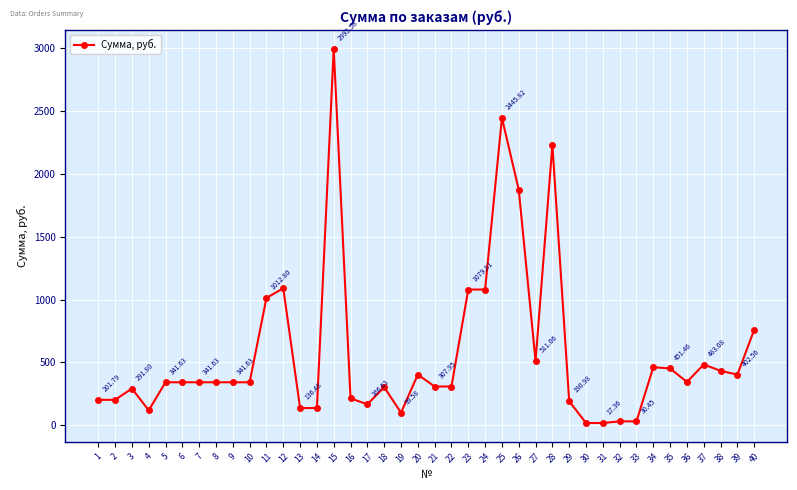

At which category does the data reach its first local peak?

3